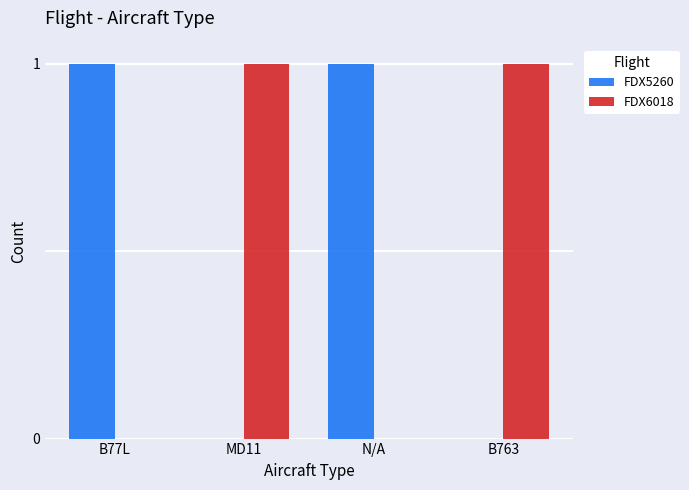

Is the value of FDX5260 at N/A greater than the value of FDX6018 at N/A?

Yes